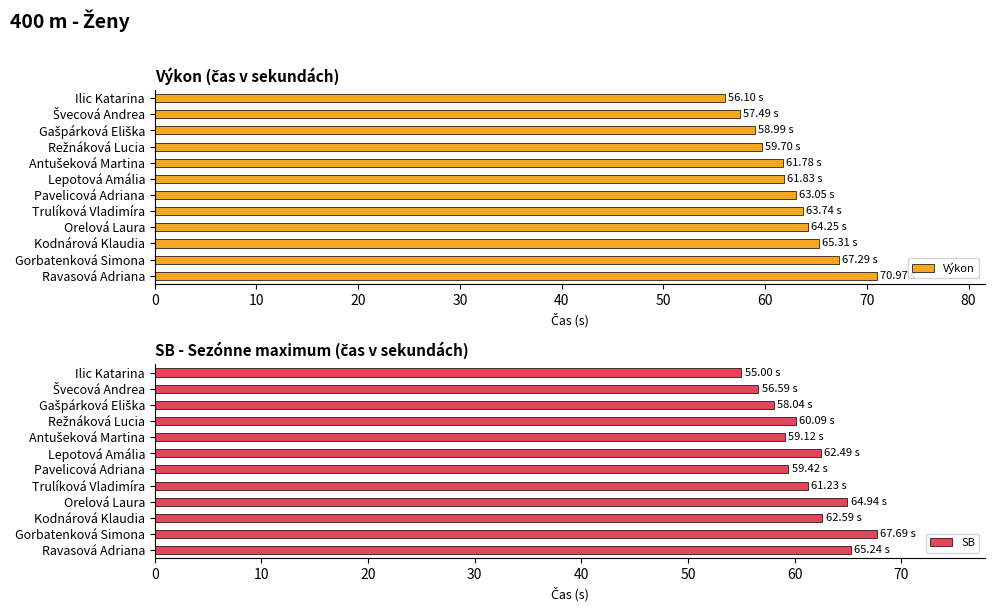

How many data points in Výkon are above 63?

6